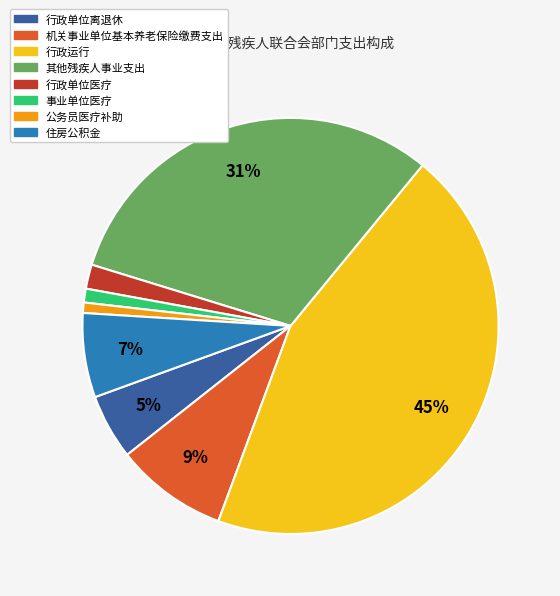

To the nearest percent, what percentage of the pie is 行政单位医疗?

2%